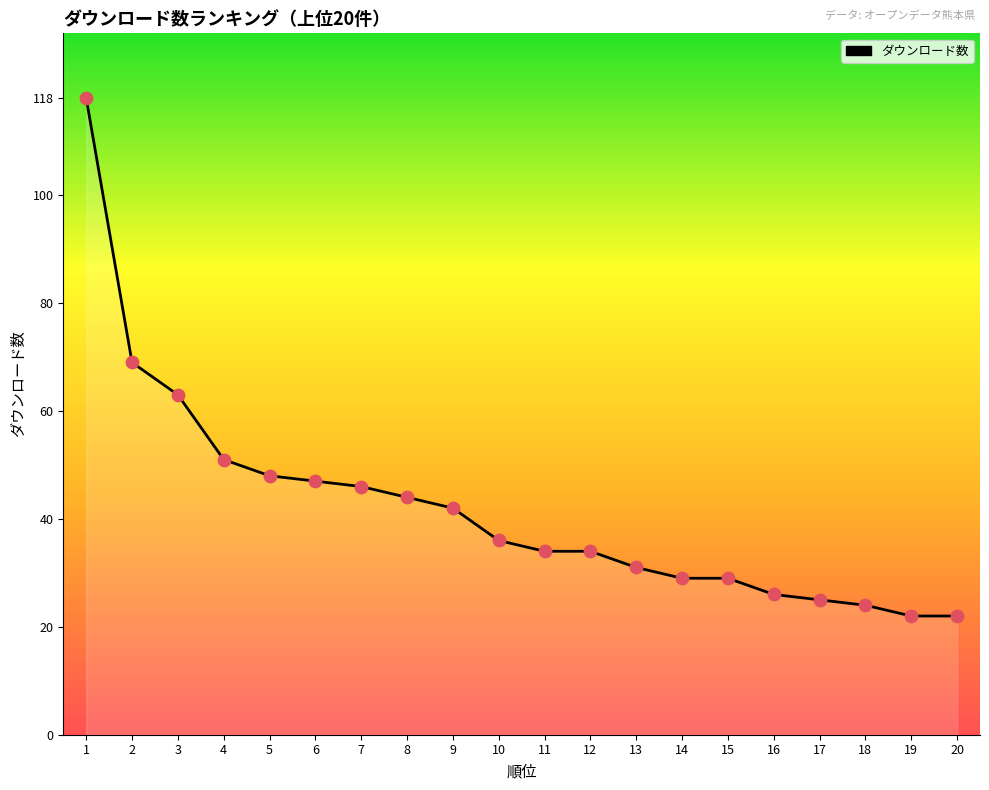

Which has a higher value, 8 or 16?

8